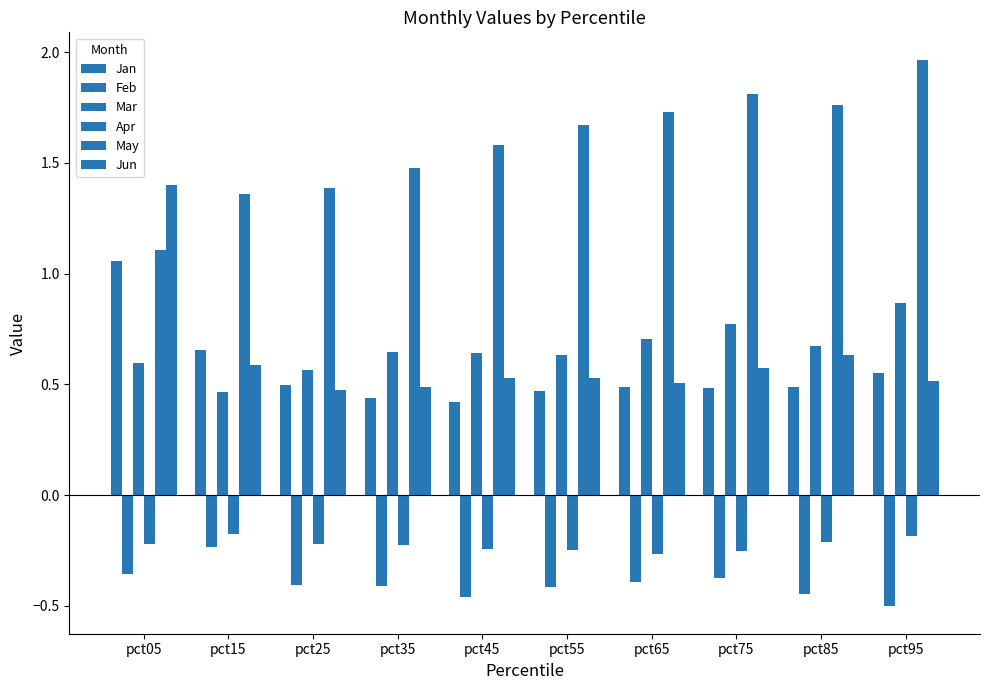

The May series shows 2.0 at pct95. True or false?

True